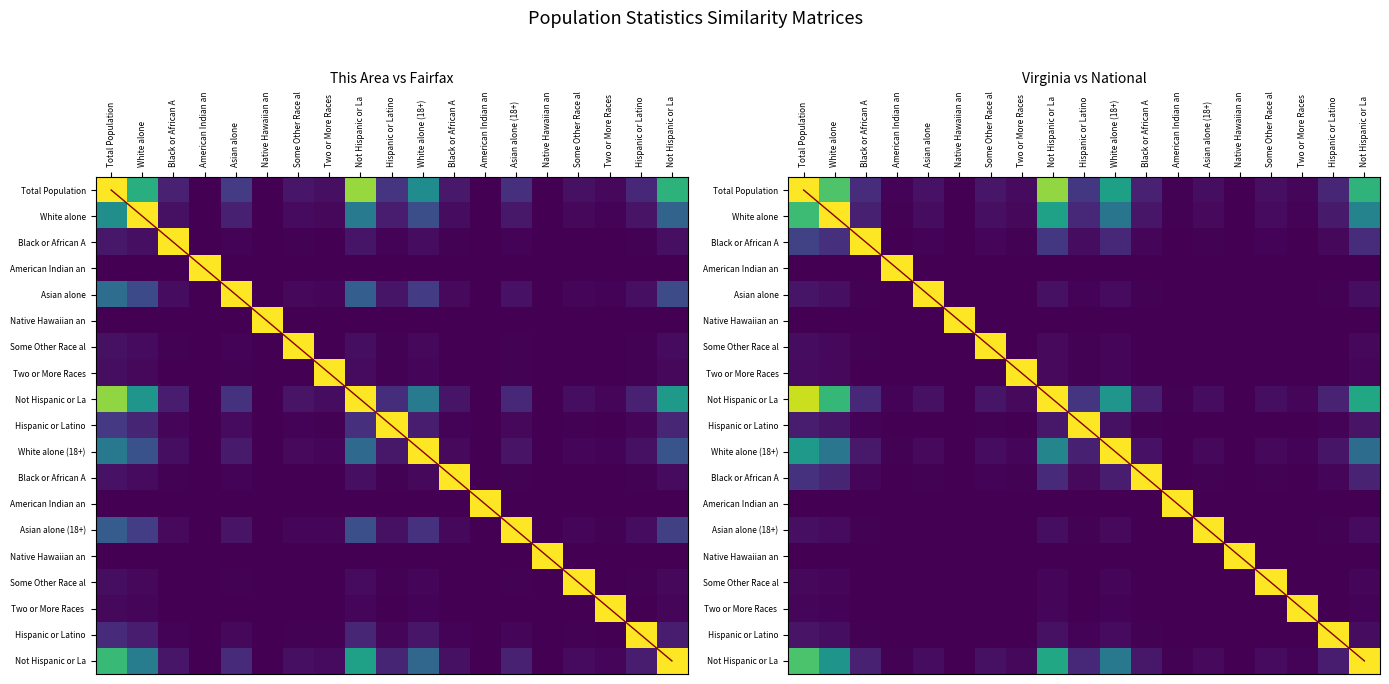

What is the difference between the second highest and second lowest values in the virginia series?

0.8